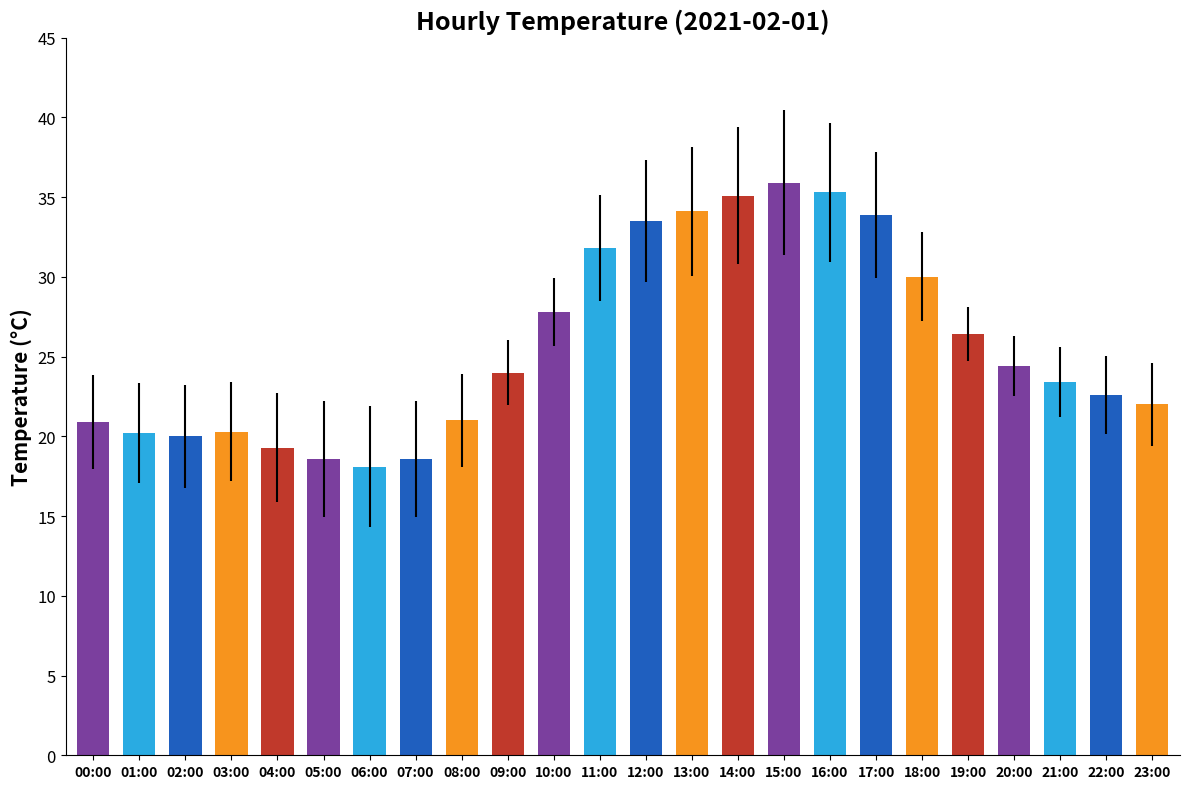

How many values are below 24?

12